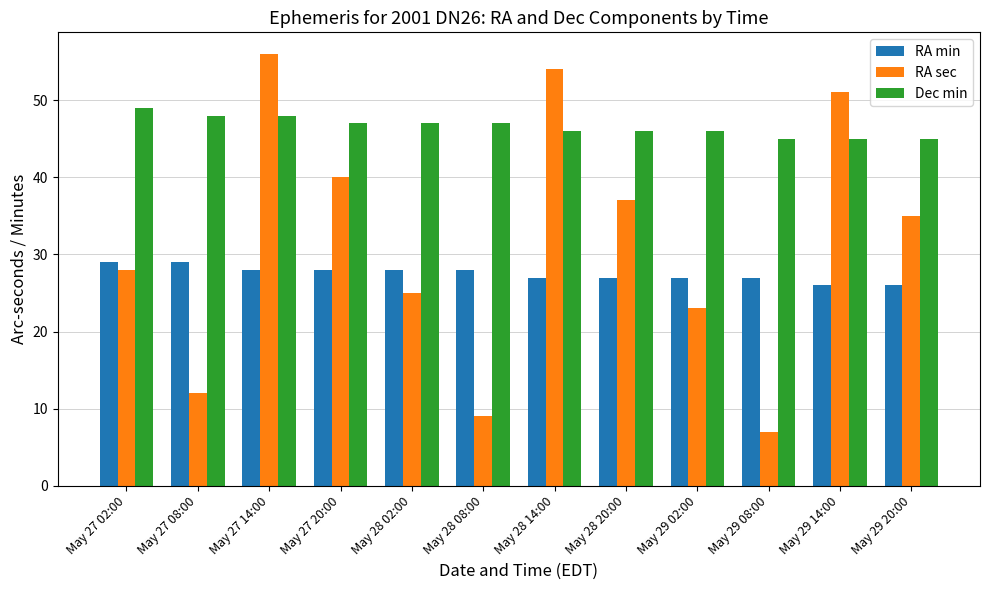

Is the value of RA sec at May 28 08:00 greater than the value of Dec min at May 29 02:00?

No